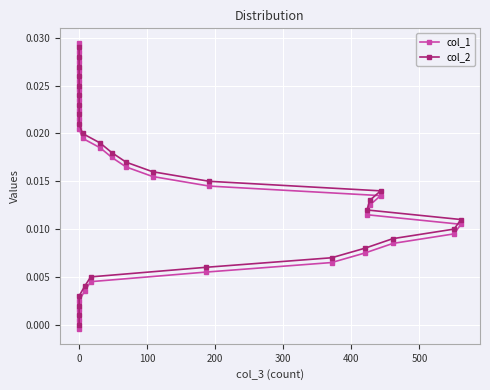

What is the sum of all values?

0.4